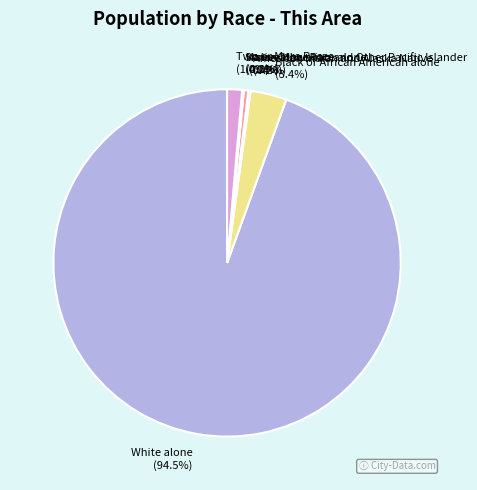

Does White alone account for over 50% of the chart?

Yes